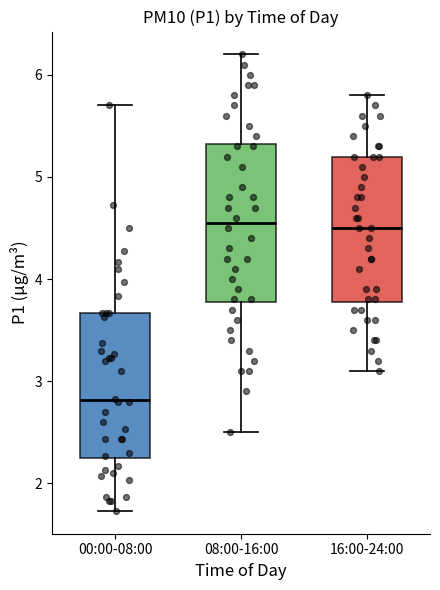

Where does the upper whisker of the box for 00:00-08:00 end on the y-axis? The values are not printed on the chart, so give them approximately, as read against the axis.

5.7